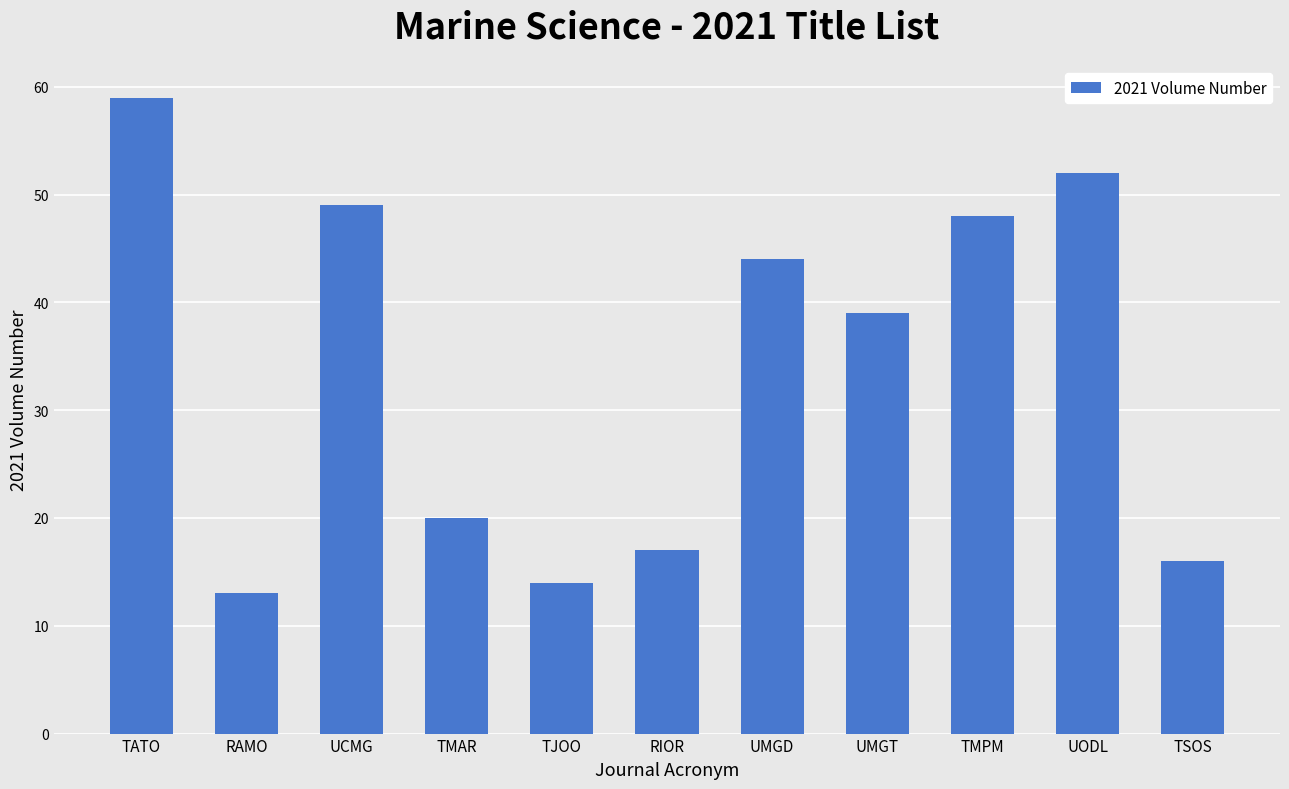

Count the number of data series in this chart.

1